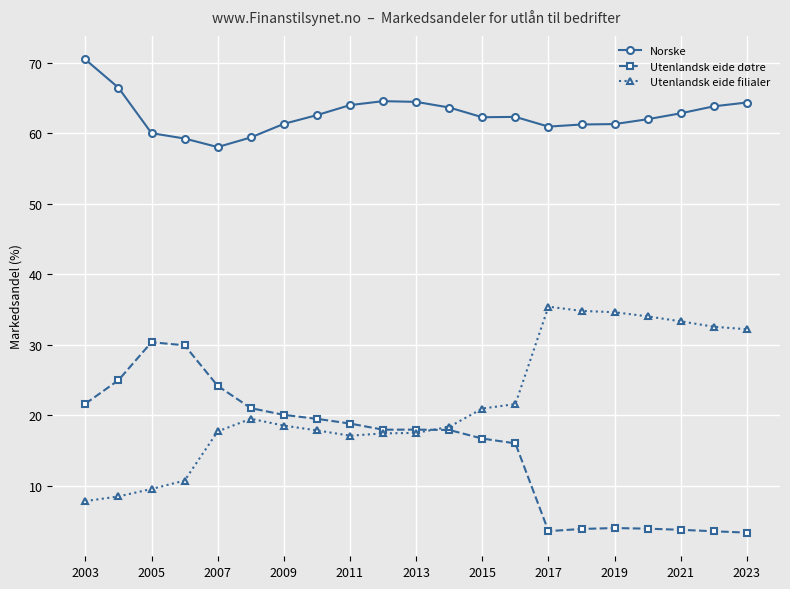

True or false: Norske and Utenlandsk eide døtre intersect in this chart.

False